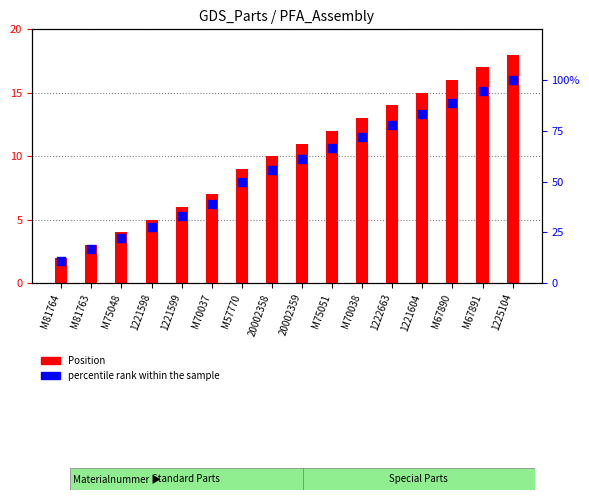

What is the total value across all series at 1225104?

118.0